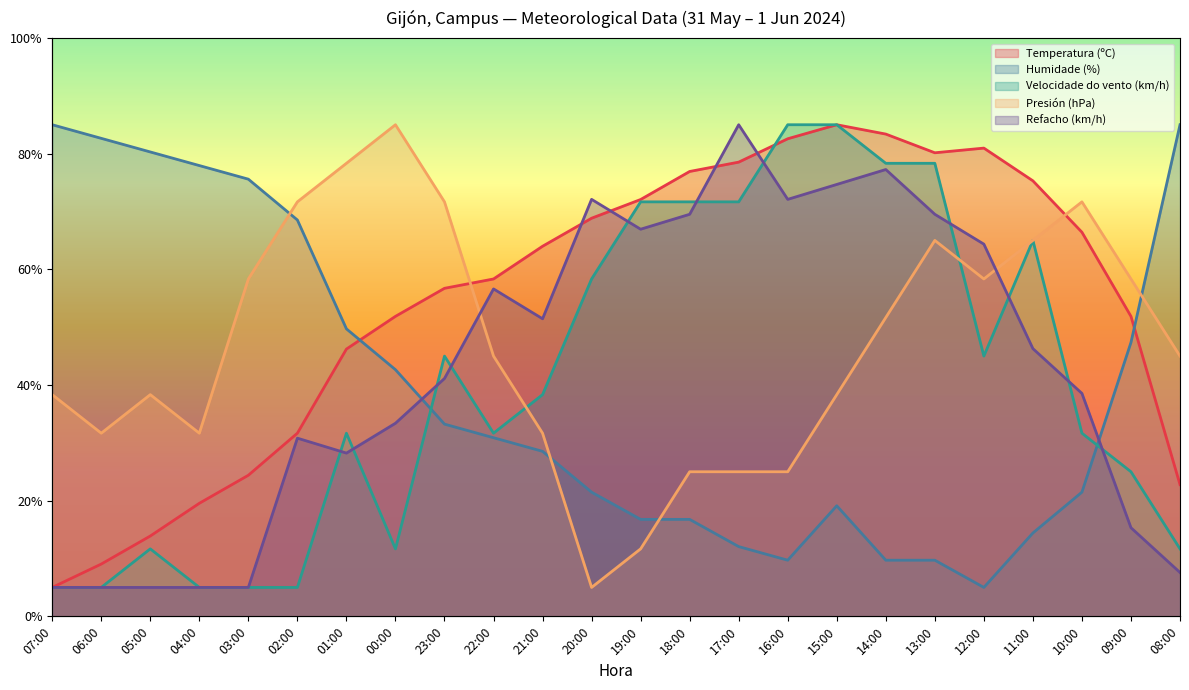

What is the difference between the highest and lowest values at 12:00?

76.0